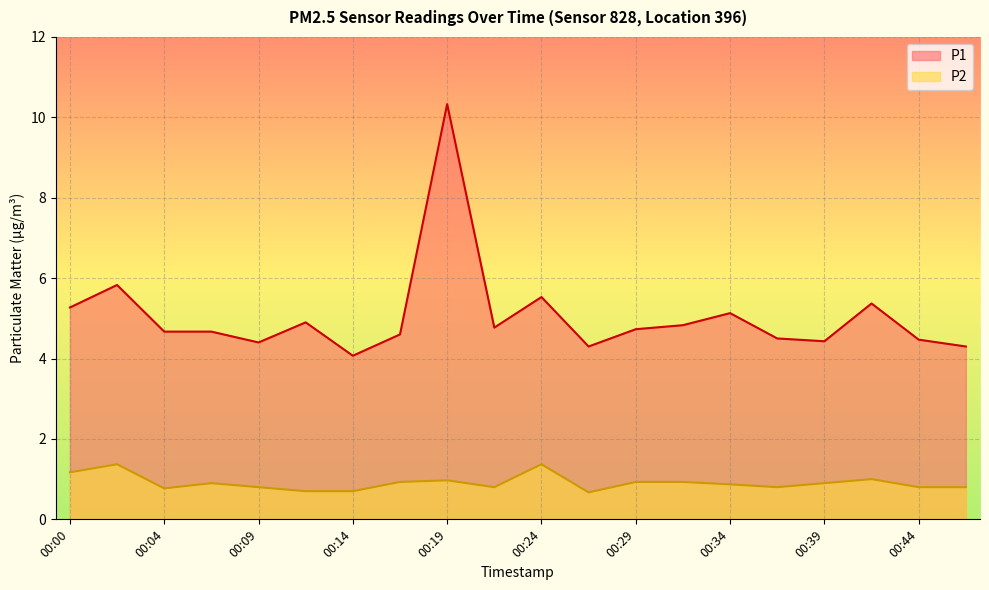

At which label is P2 closest to 1?

00:41